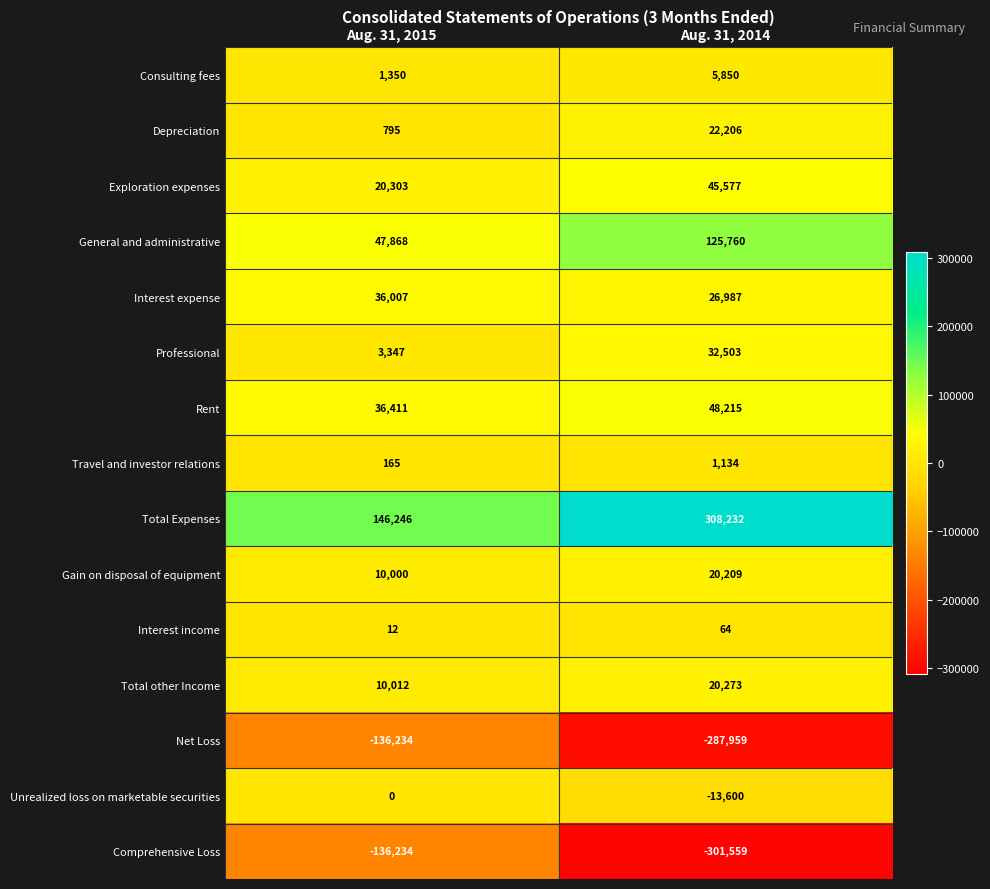

At which label is Rent closest to 42313?

Aug. 31, 2015